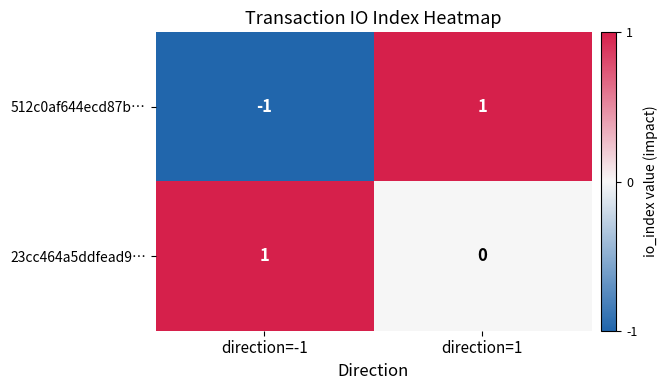

At which label does 512c0af644ecd87b… reach its minimum?

direction=-1